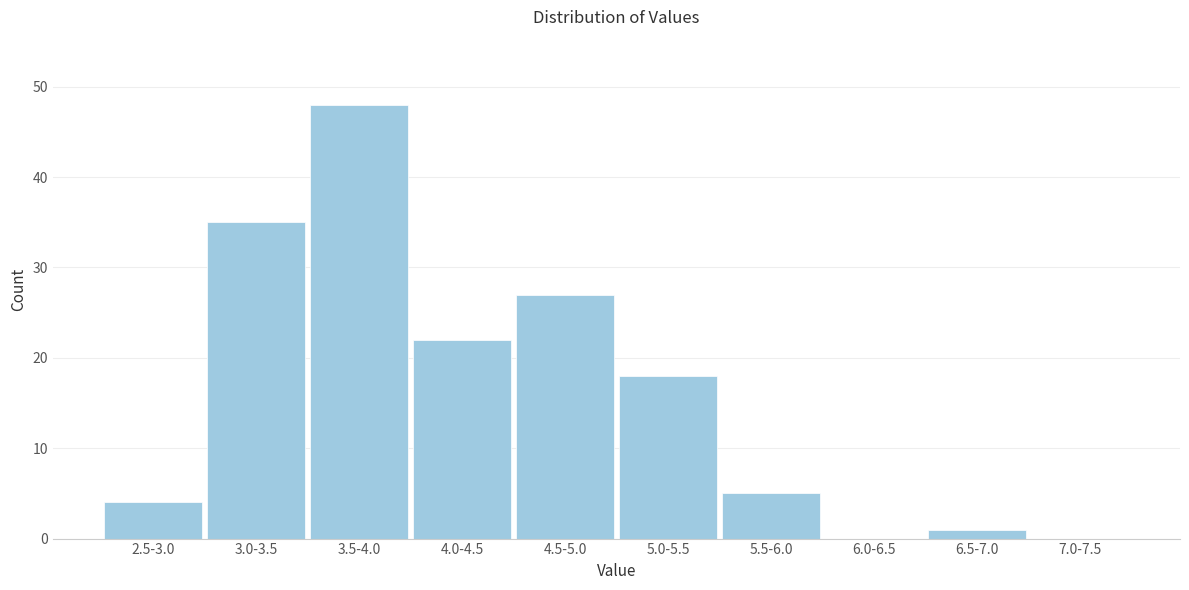

Reading left to right, transcribe all the data shown in this chart.

2.5-3.0=4	3.0-3.5=35	3.5-4.0=48	4.0-4.5=22	4.5-5.0=27	5.0-5.5=18	5.5-6.0=5	6.0-6.5=0	6.5-7.0=1	7.0-7.5=0